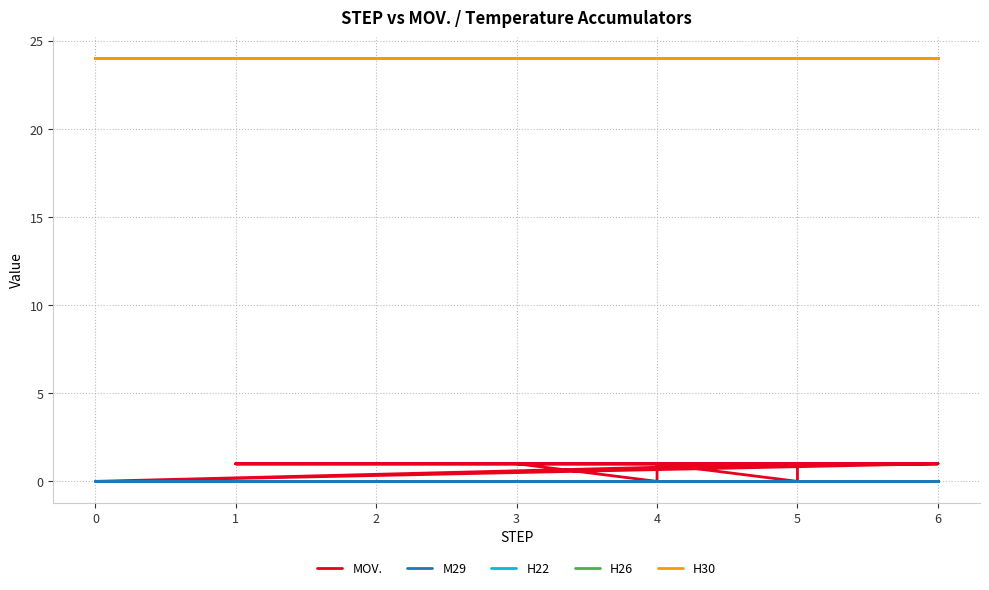

The M29 series shows 0 at 6. True or false?

True